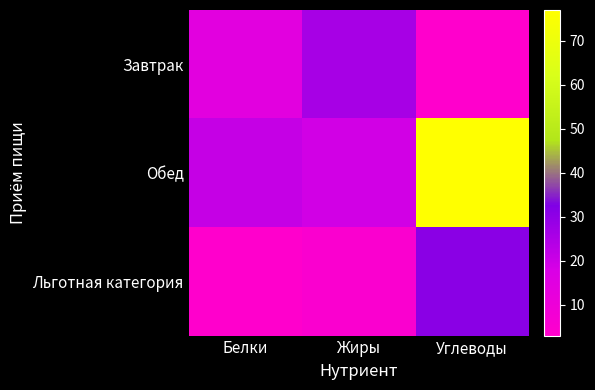

Reading left to right, extract all data points from this chart.

Завтрак: Белки=14	Жиры=26	Углеводы=3
Обед: Белки=21	Жиры=19	Углеводы=77
Льготная категория: Белки=3	Жиры=5	Углеводы=31